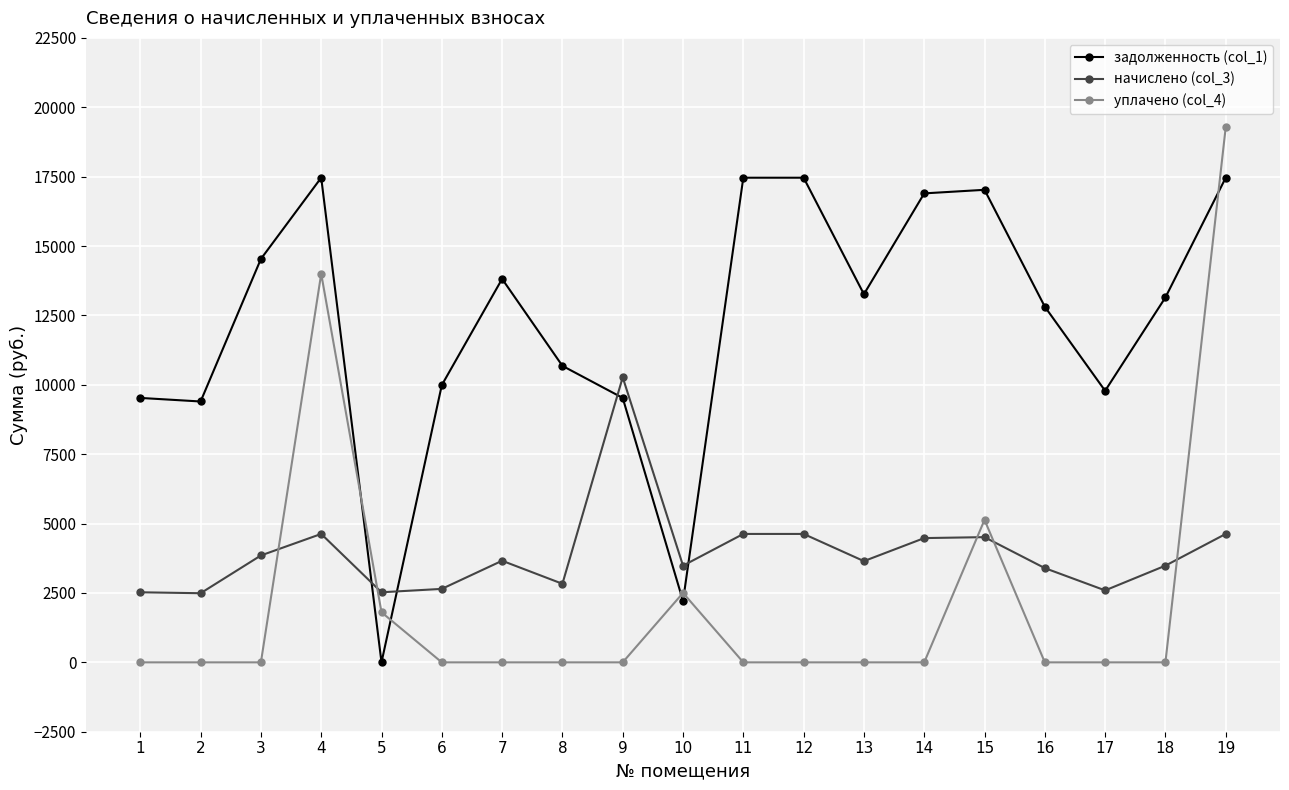

At how many categories does at least one series exceed 618?

19